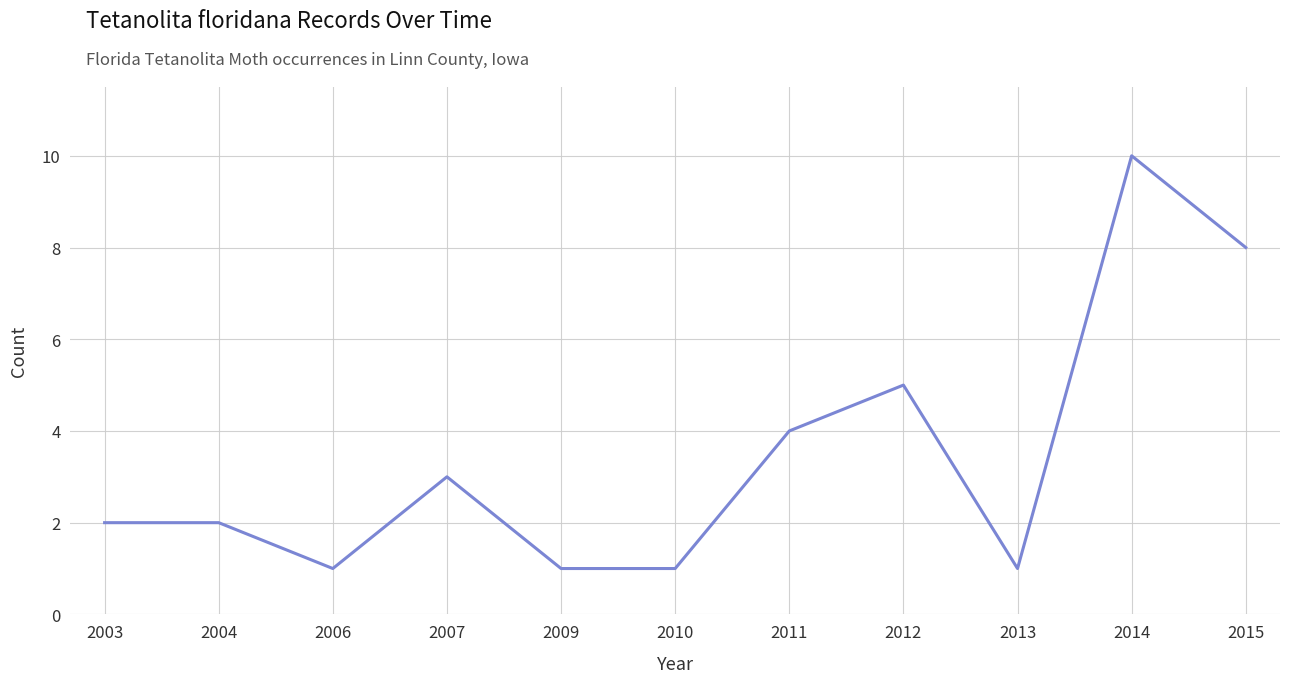

What is the approximate value at 2014?

10